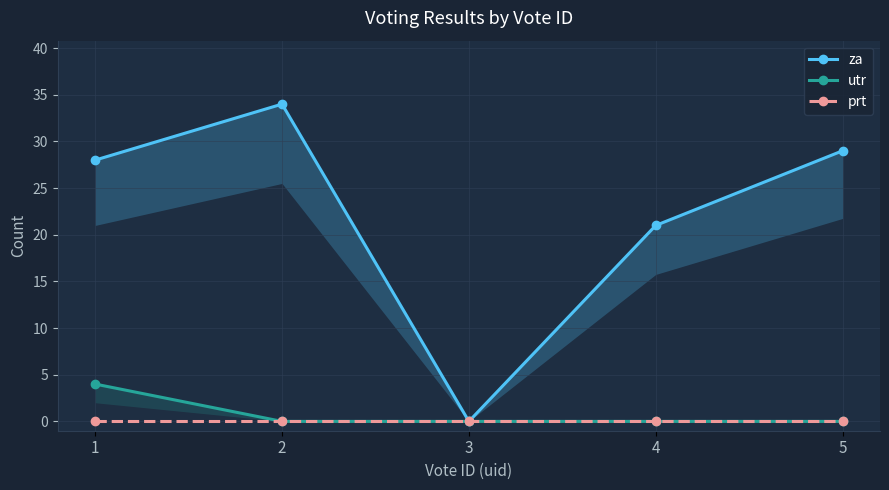

Reading right to left, what are all the values shown in this chart?

za: 29	21	0	34	28
utr: 0	0	0	0	4
prt: 0	0	0	0	0